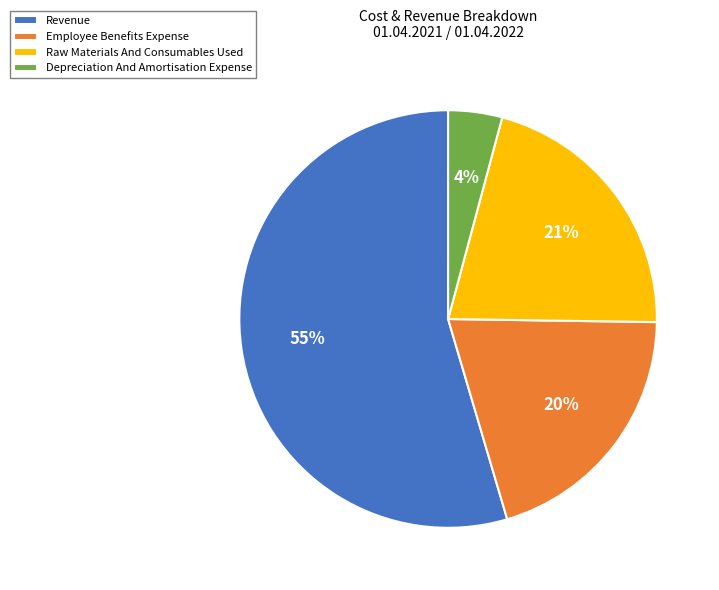

Is there a majority slice in this chart?

Yes